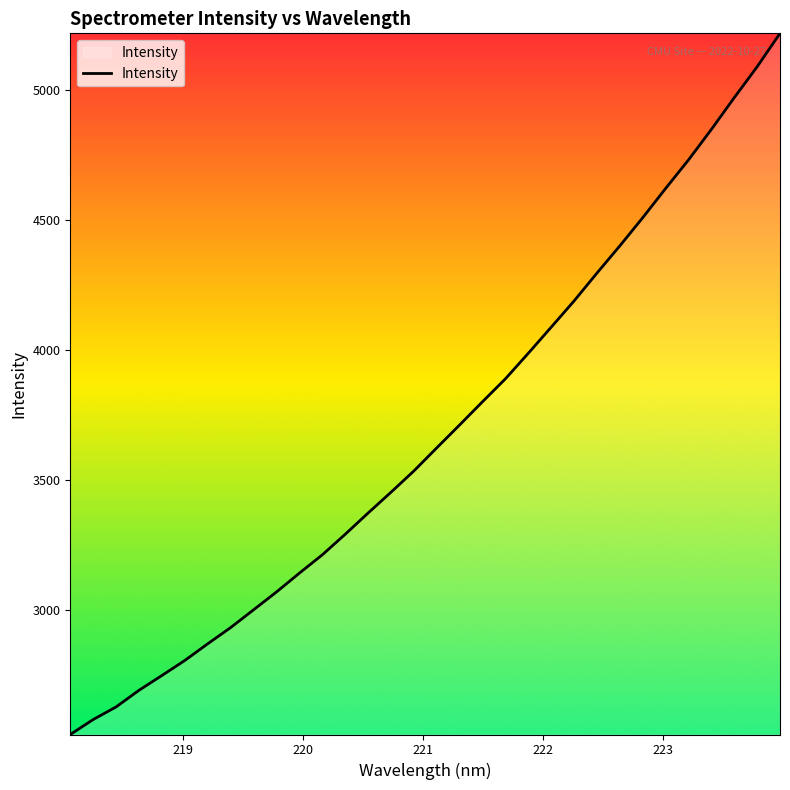

What is the minimum value shown in the chart?

2520.0